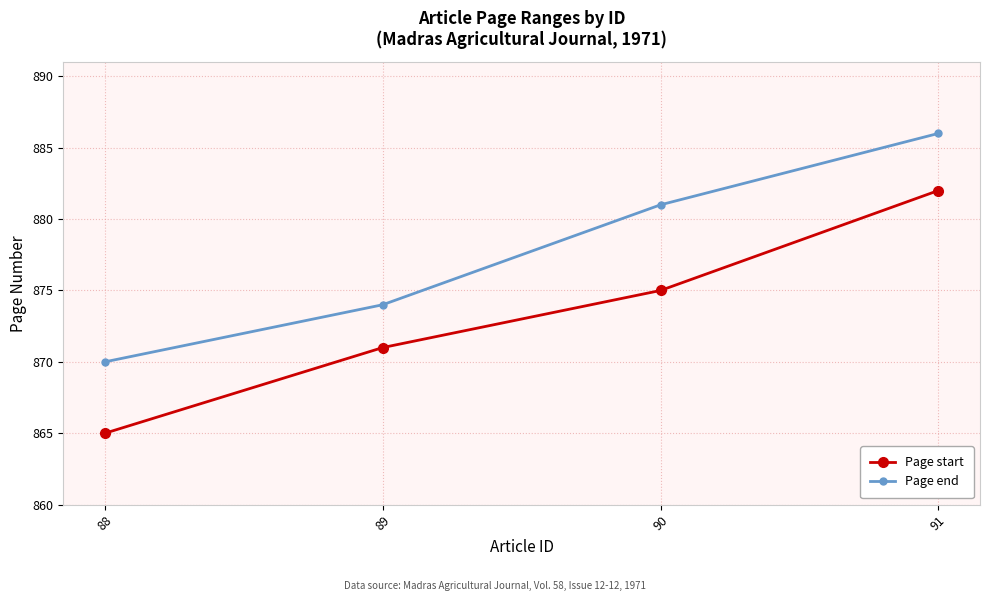

What are all the series names shown in the legend?

Page start, Page end